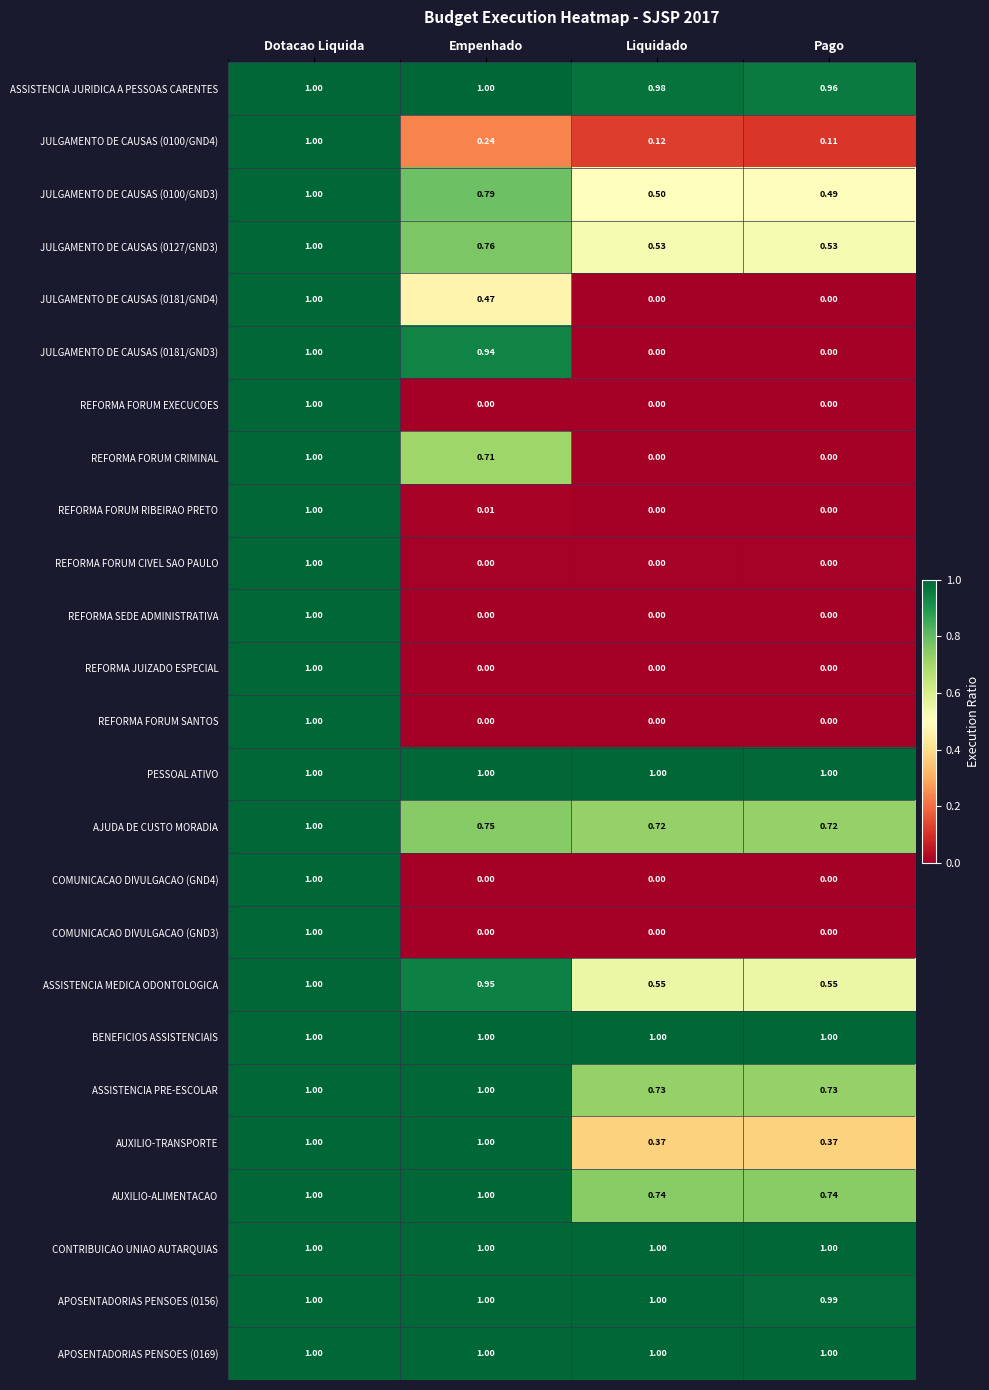

At which label does JULGAMENTO DE CAUSAS (0100/GND3) reach its peak?

Dotacao Liquida